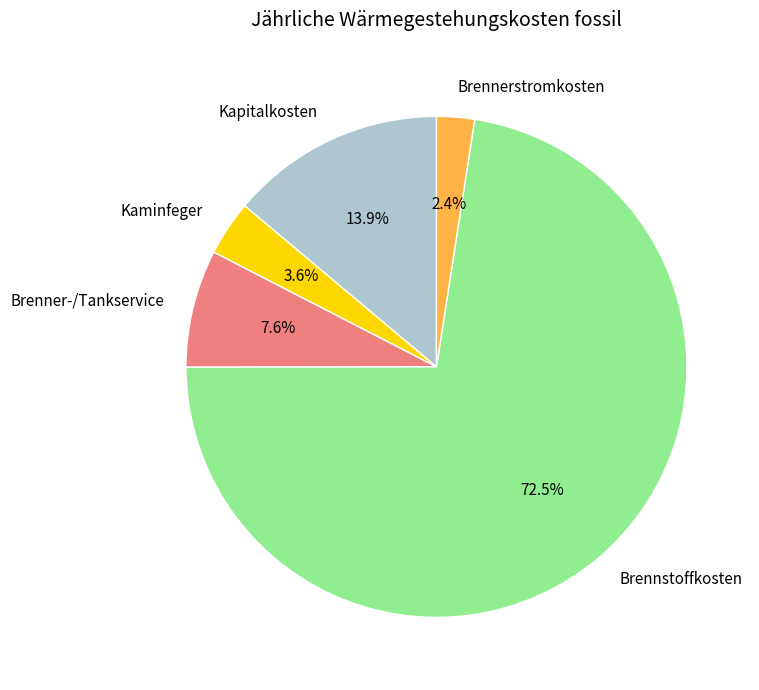

To the nearest percent, what is the combined percentage of Brennerstromkosten and Brennstoffkosten?

75%